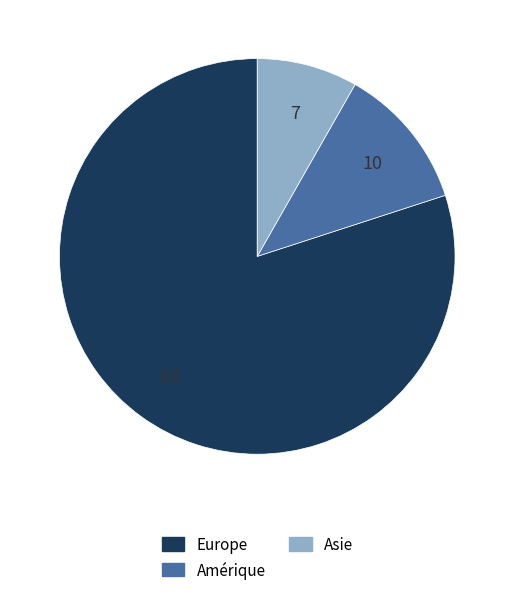

Is there any slice that represents more than half of the pie?

Yes